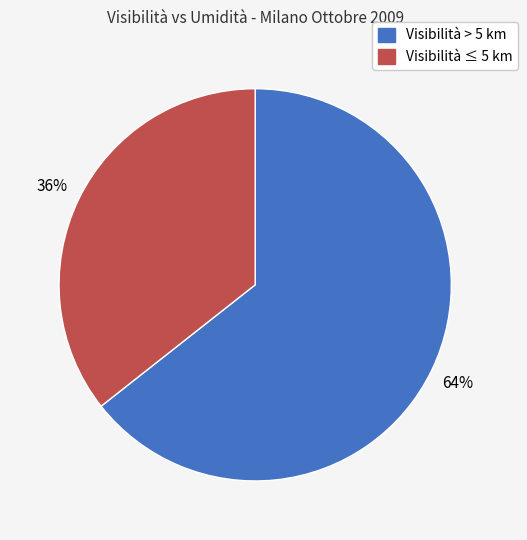

Does any single category account for the majority?

Yes